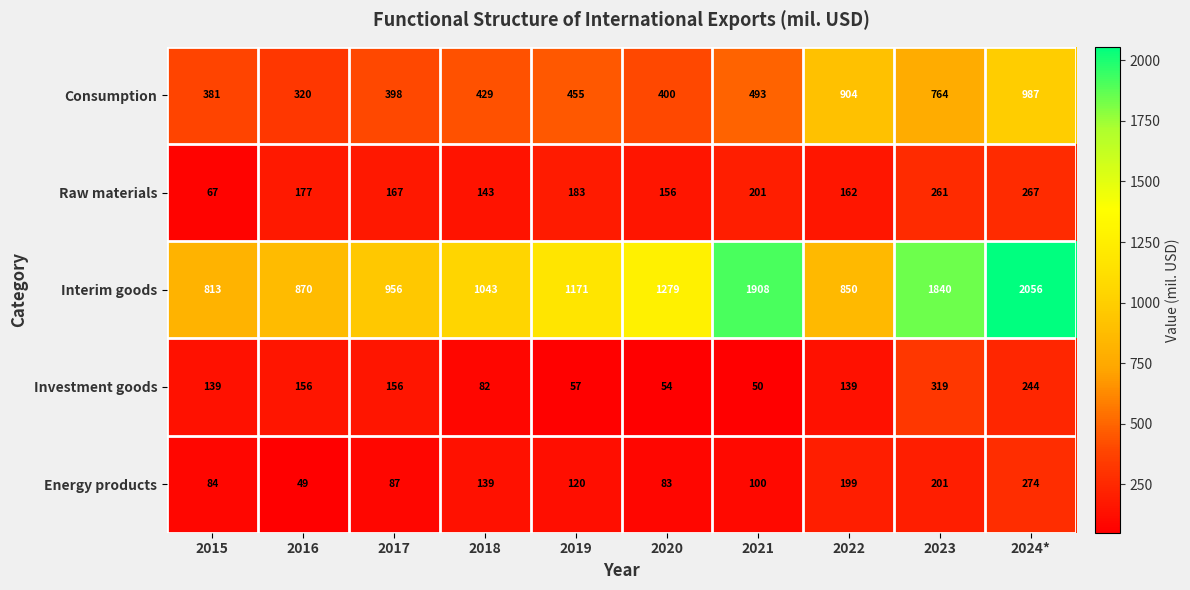

What is the sum of all Energy products values?

1336